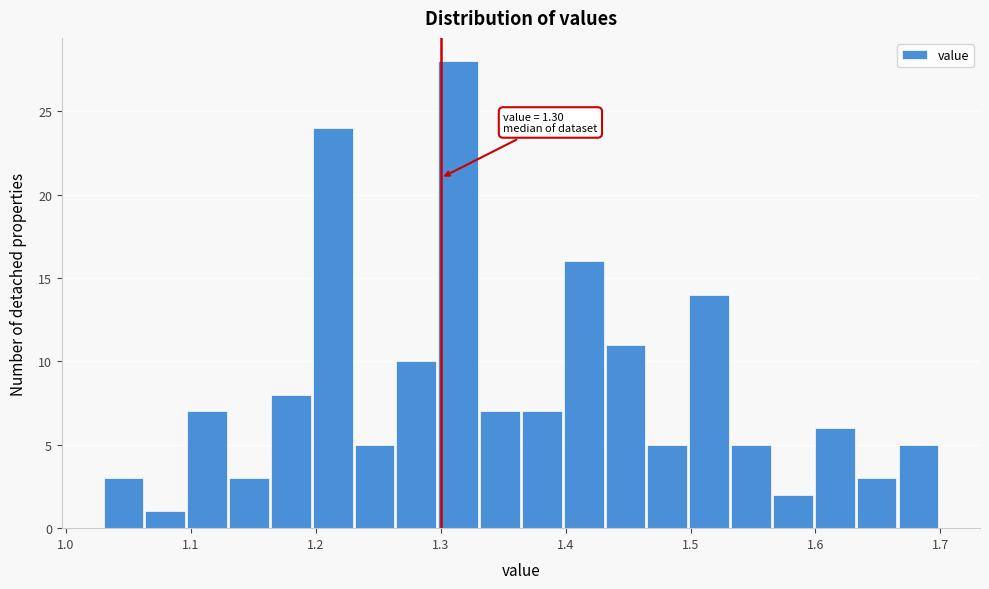

Read against the x-axis, roughly where is the centre of the tallest bar?

1.31